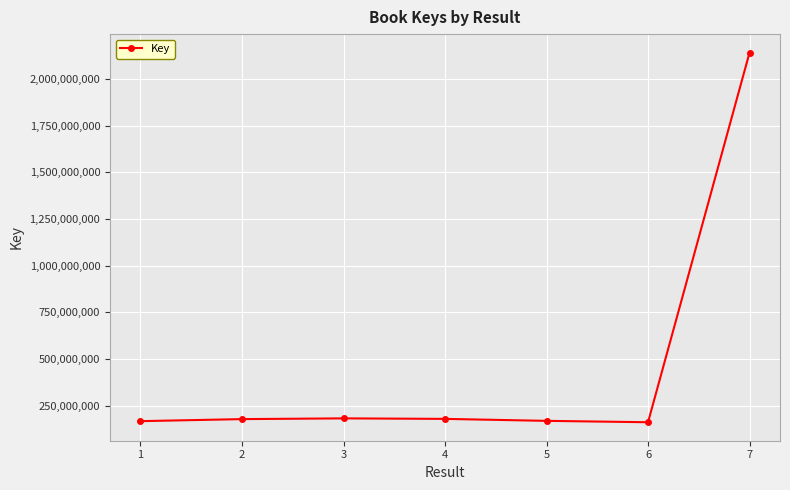

The value at 7 is 2142110276. True or false?

True